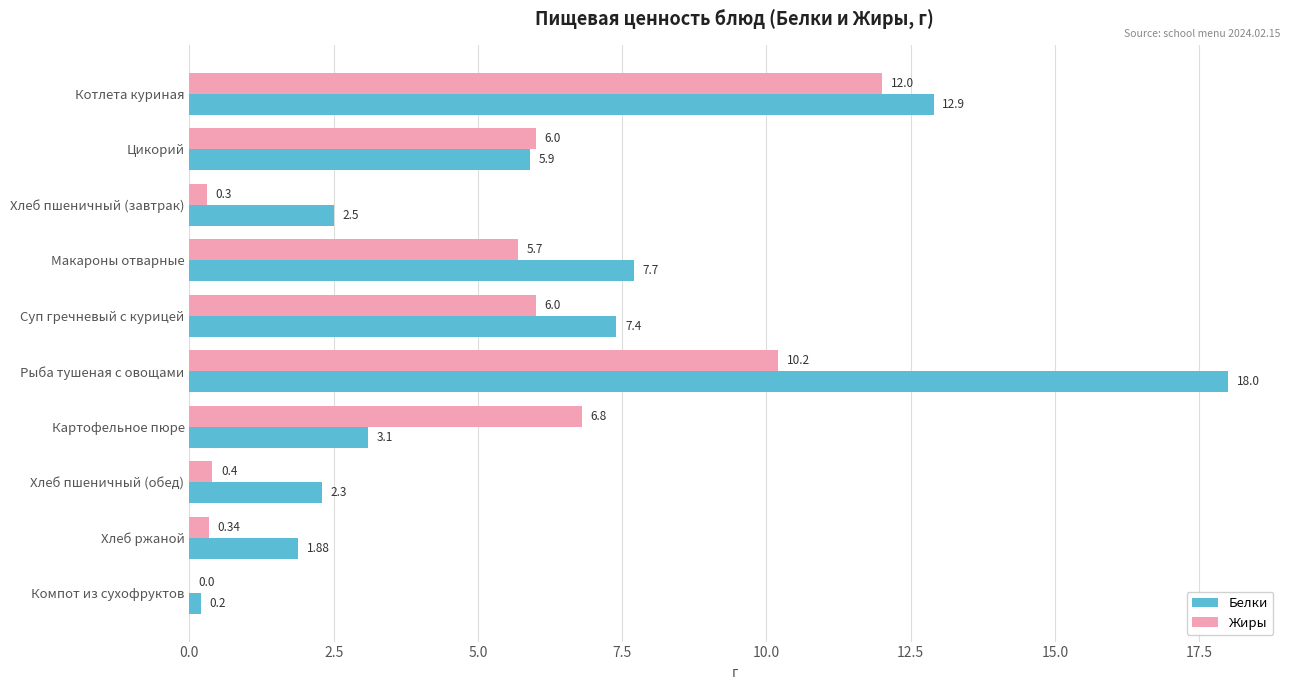

Where is Белки nearest to the value 9?

Макароны отварные